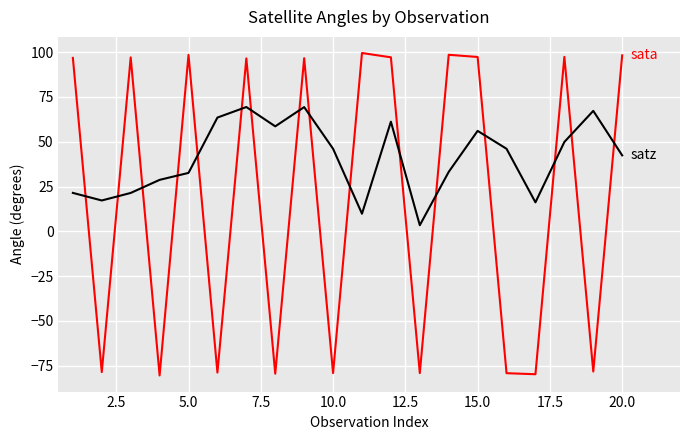

What is the maximum value shown in the chart?

99.5